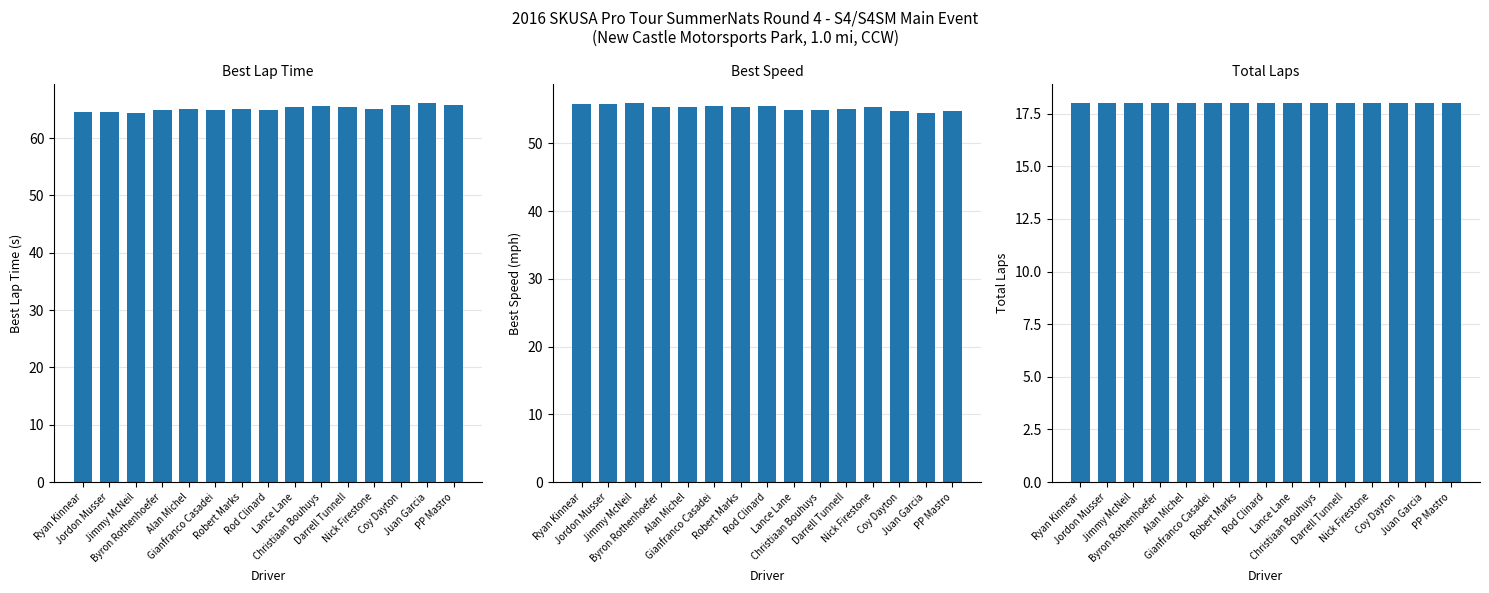

At which category is the sum across all series the highest?

Juan Garcia